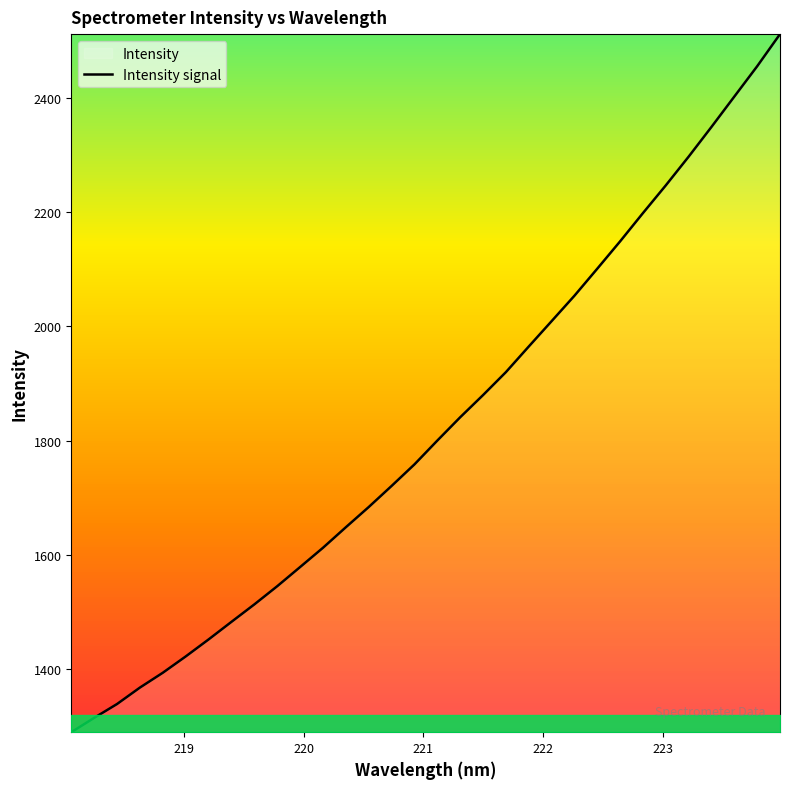

What is the difference between the maximum and minimum values?

1220.8